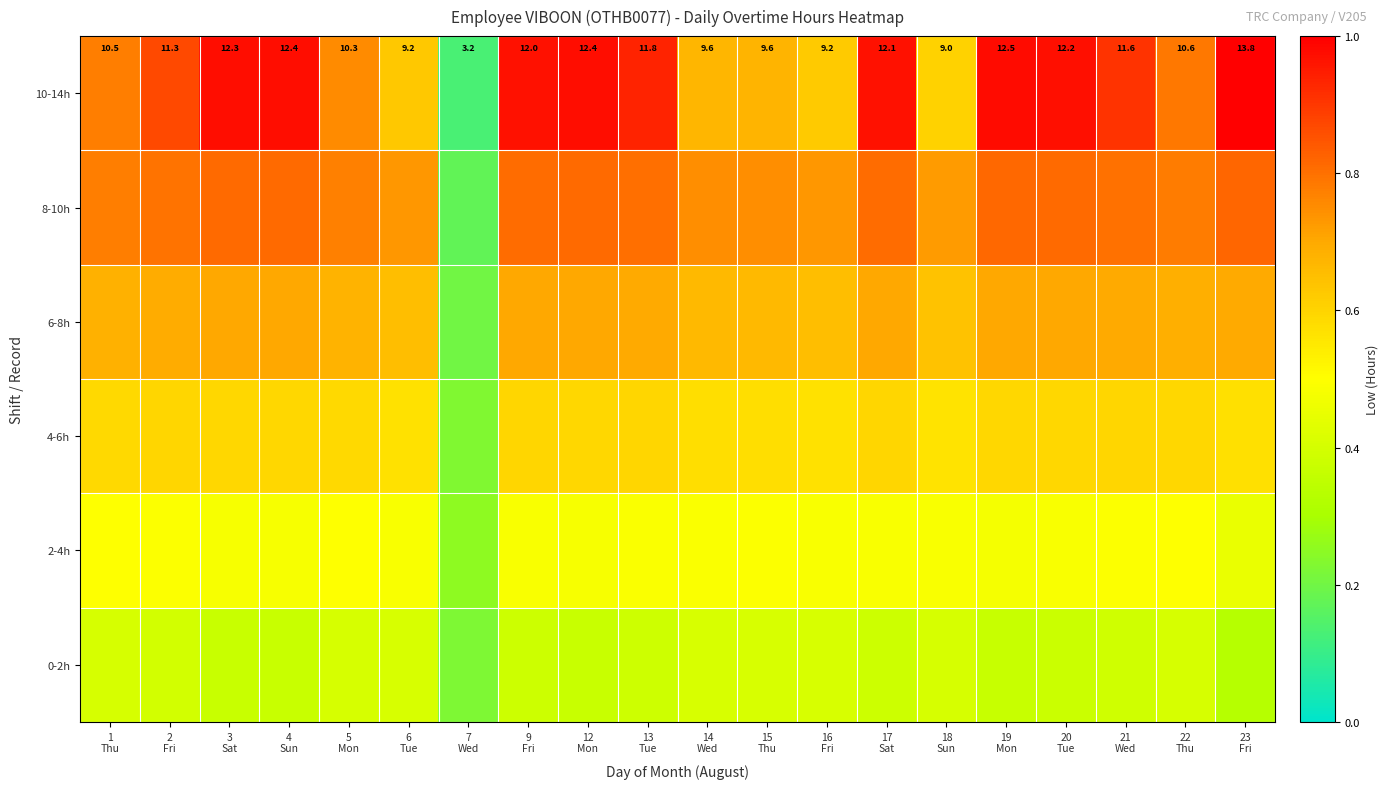

How many values in the 10-14h series are below 11?

9